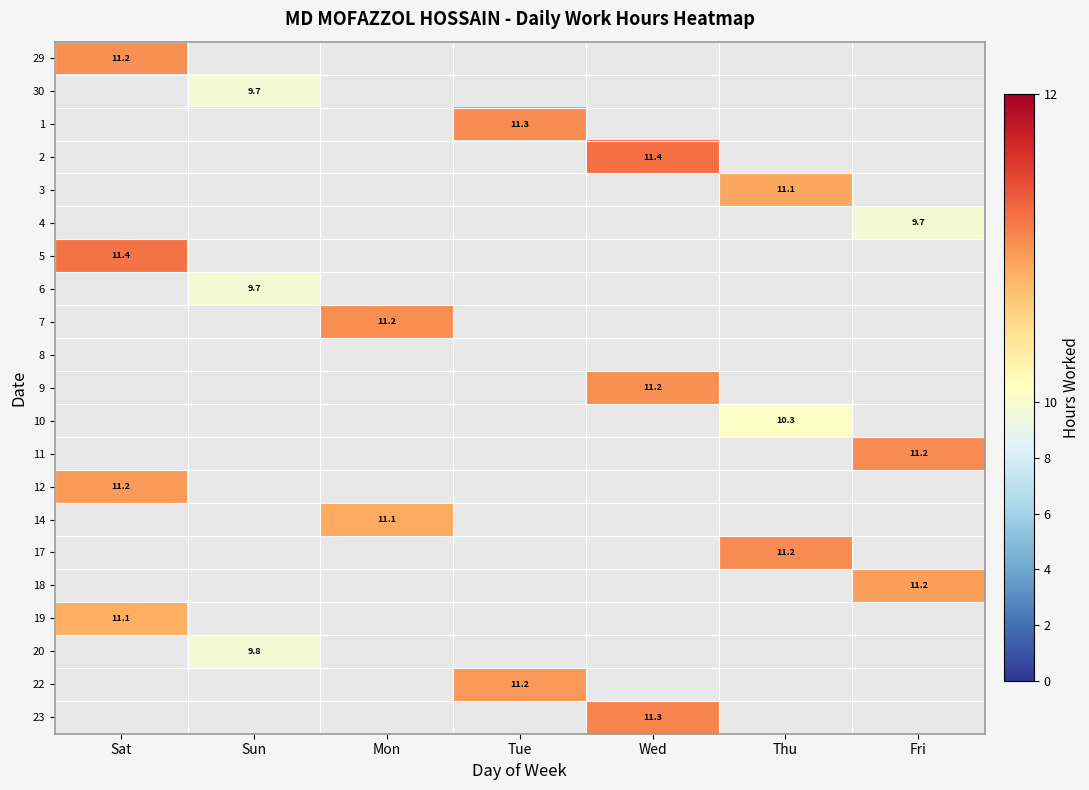

How many values in the 1 series exceed 11?

1